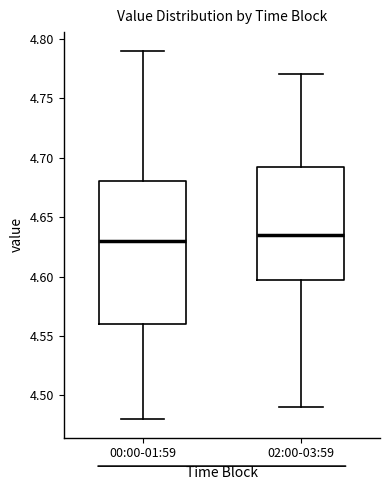

Which box is the tallest, from its lower edge to its upper edge?

00:00-01:59